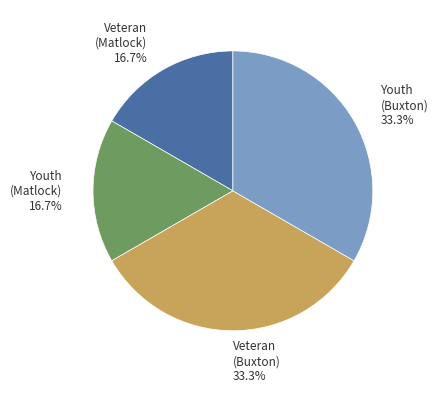

What is the ratio of the value at Youth (Matlock) to the value at Youth (Buxton)?

0.5